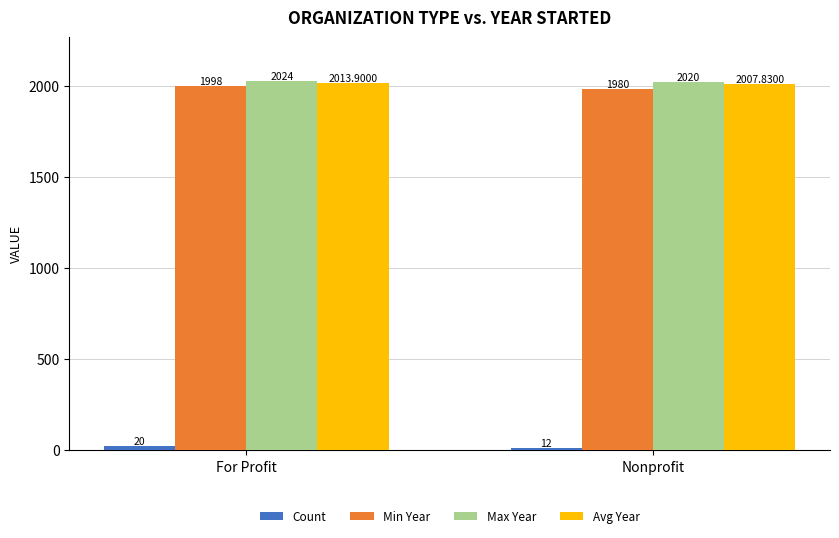

Rank the categories by Min Year value from lowest to highest.

Nonprofit, For Profit